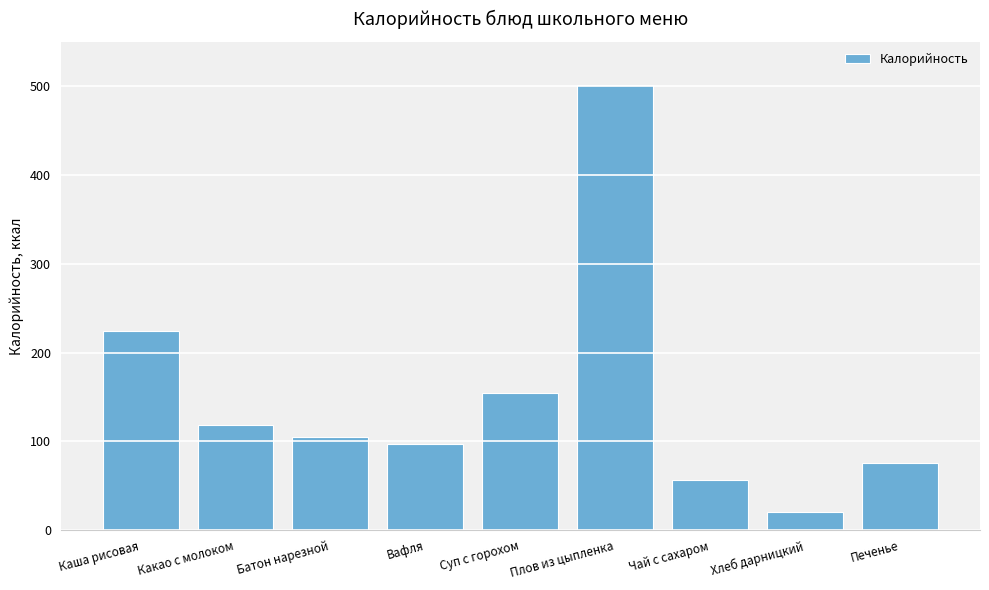

List the labels in order of value, smallest first.

Хлеб дарницкий, Чай с сахаром, Печенье, Вафля, Батон нарезной, Какао с молоком, Суп с горохом, Каша рисовая, Плов из цыпленка